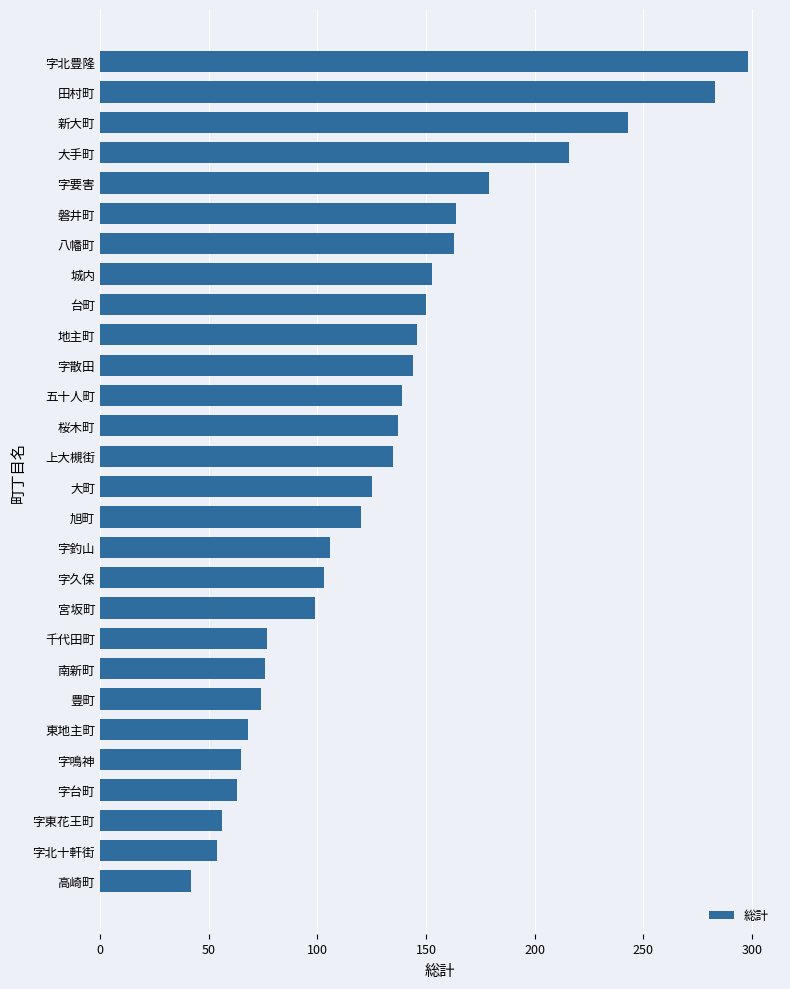

What is the difference between the maximum and second lowest values?

244